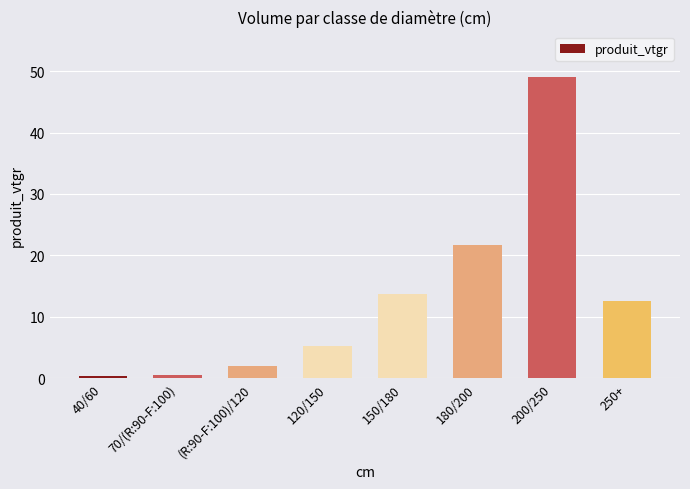

At which label does the data first exceed 12?

150/180